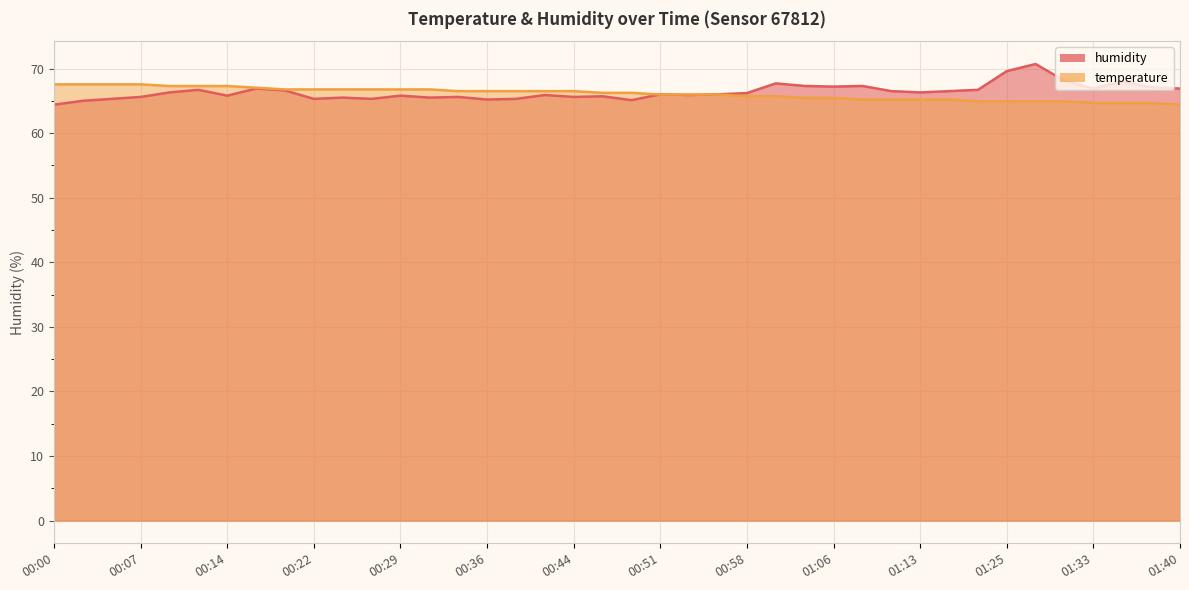

Which series has the widest spread of values?

humidity